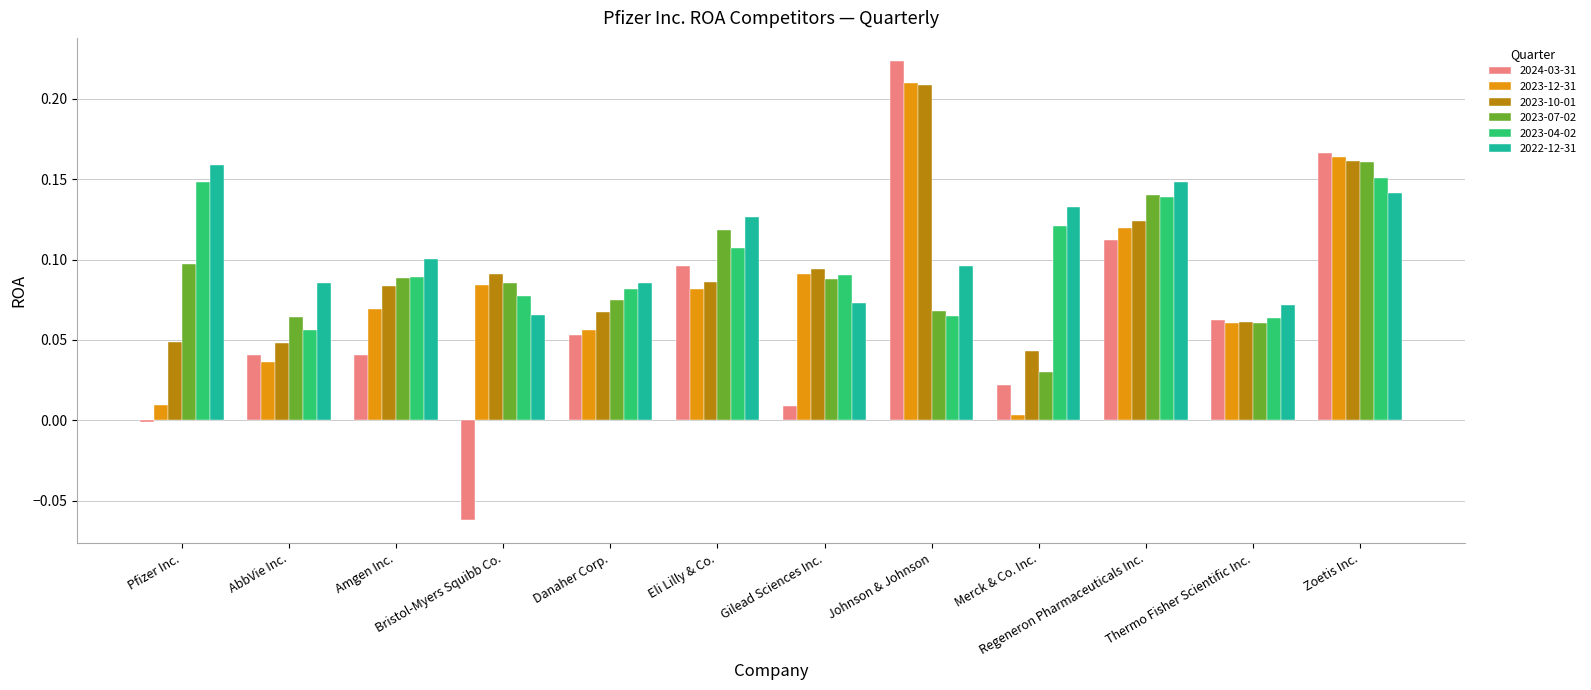

Which series has the widest spread of values?

2024-03-31